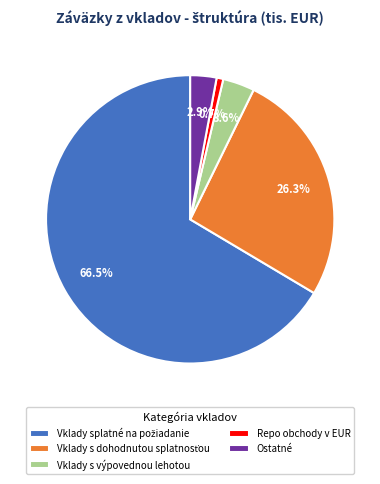

Do Ostatné and Vklady s výpovednou lehotou together represent more than half of the pie?

No